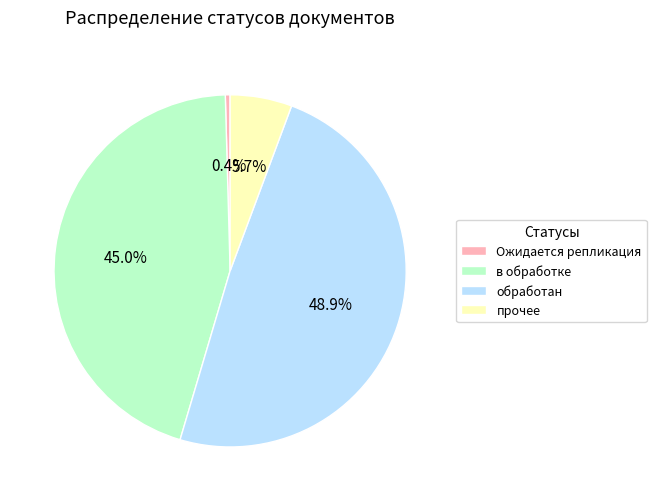

To the nearest percent, what portion does Ожидается репликация represent?

0%